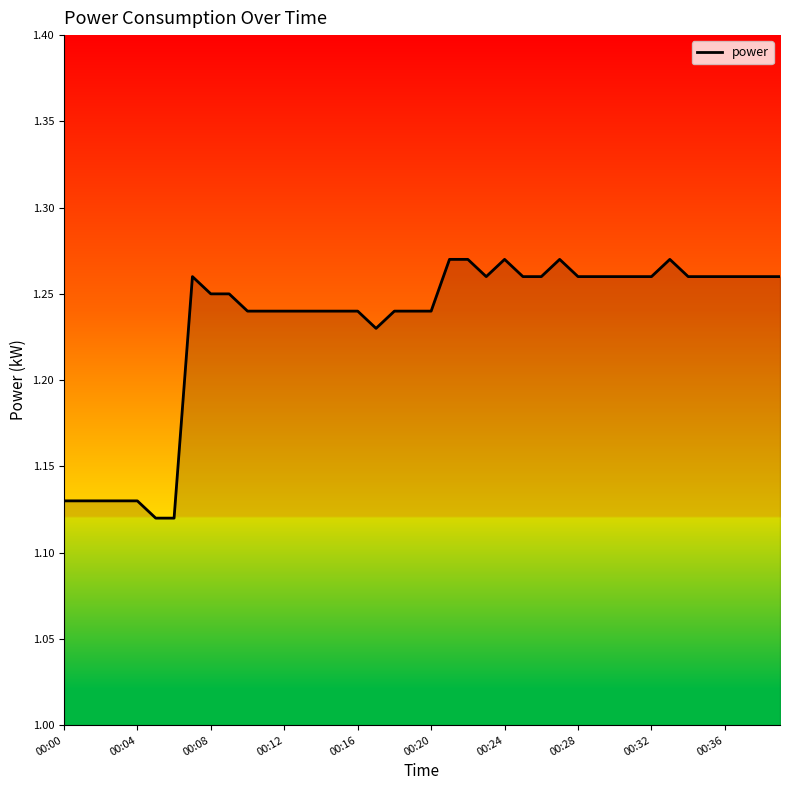

What is the value of the 20th point from the left?

1.2